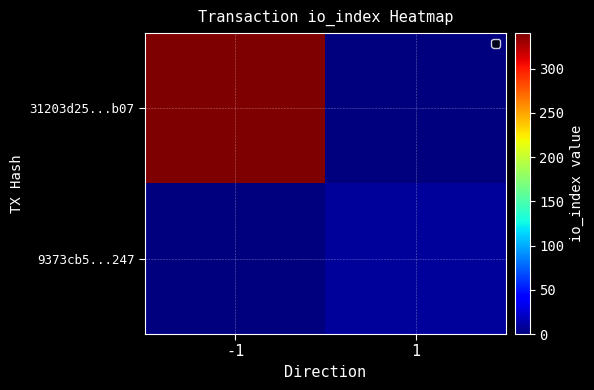

Which series has the largest total across all categories?

31203d25...b07